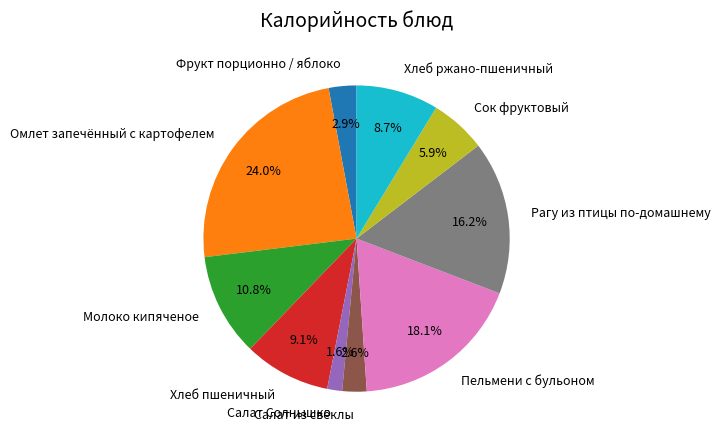

Which category has the smallest portion of the pie?

Салат Солнышко